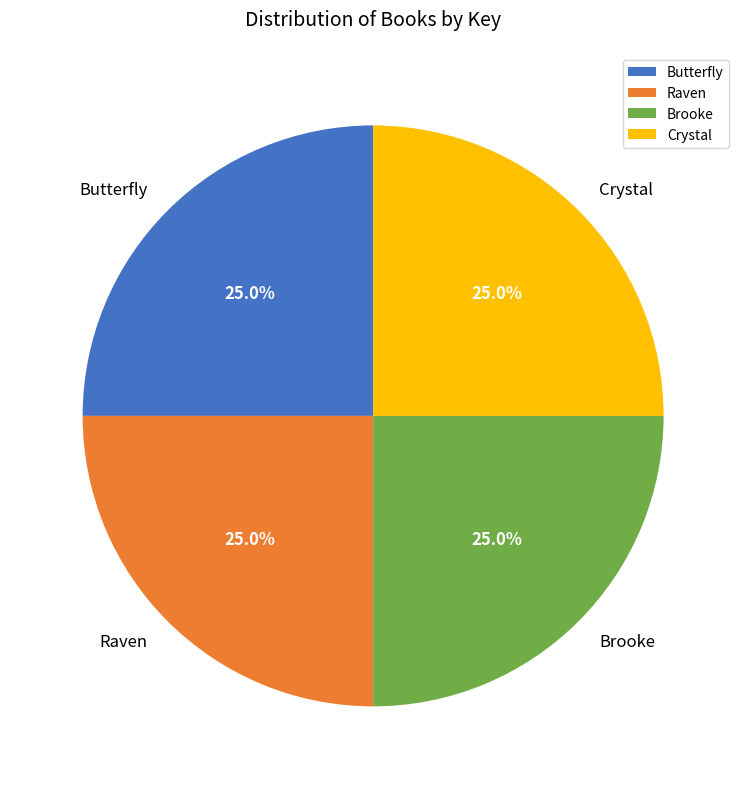

The Butterfly slice represents 14% of the pie. True or false?

False